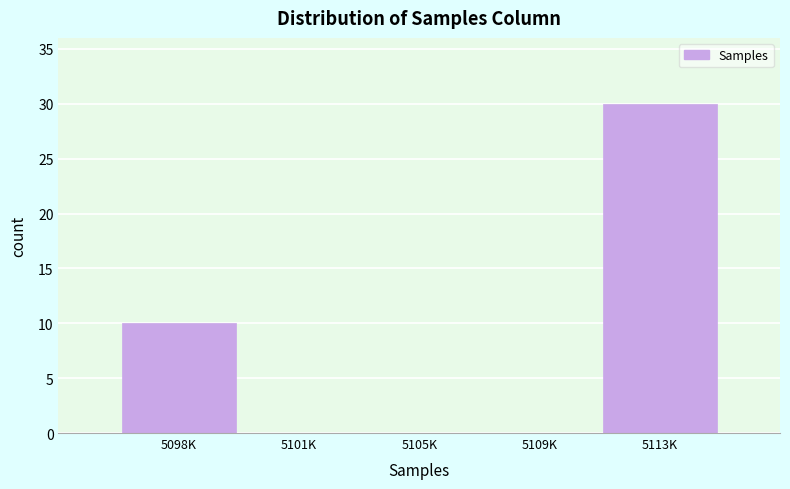

Reading right to left, extract all data points from this chart.

5113K=30	5109K=0	5105K=0	5101K=0	5098K=10